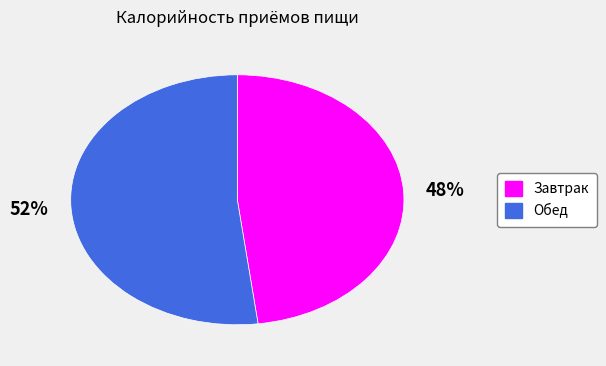

What is the ratio of the value at Обед to the value at Завтрак?

1.1